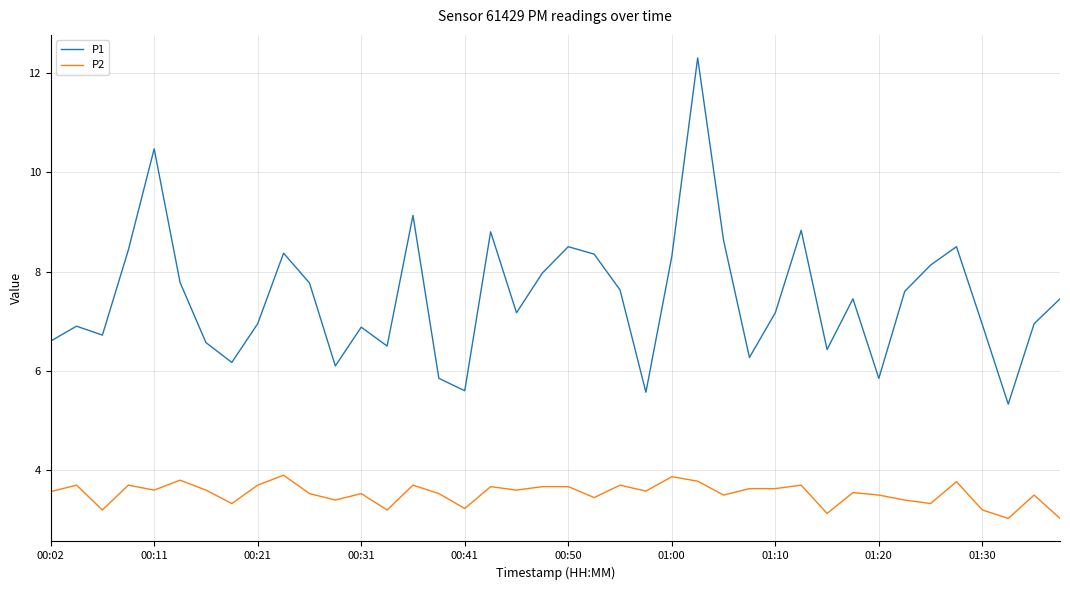

Rank the series by their average value, from highest to lowest.

P1, P2